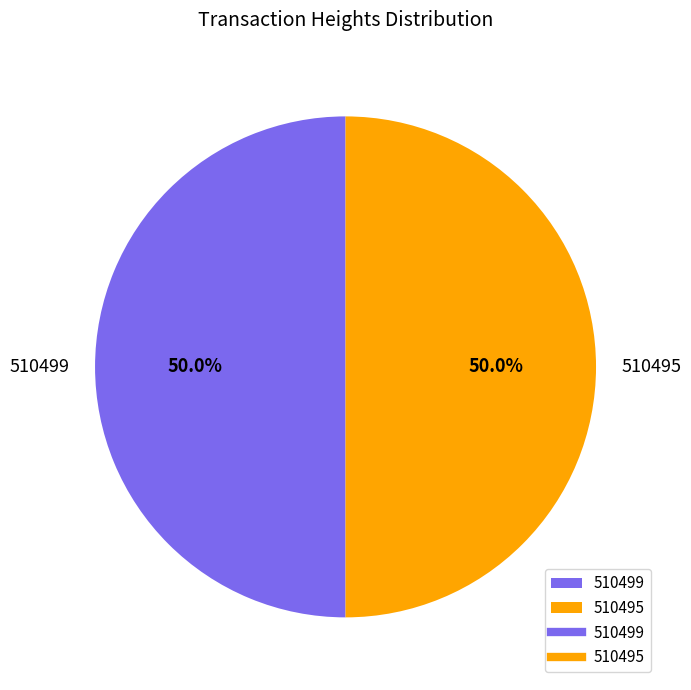

To the nearest percent, what is the combined percentage of 510495 and 510499?

100%